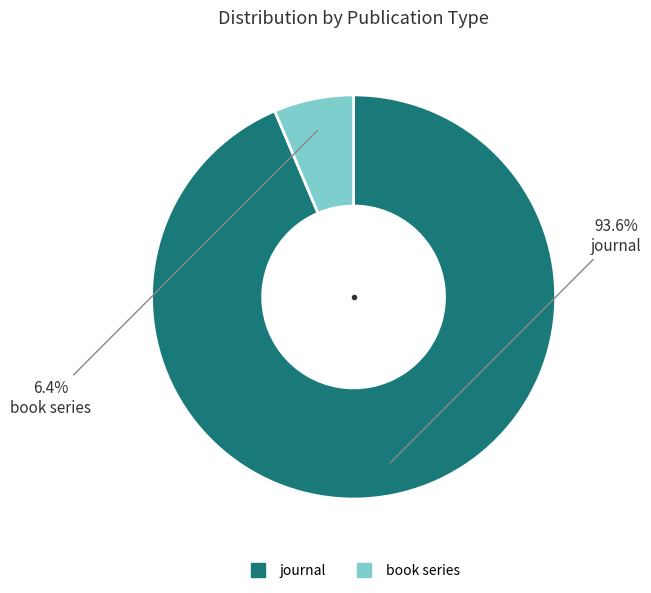

What percentage do journal and book series together represent?

100.0%